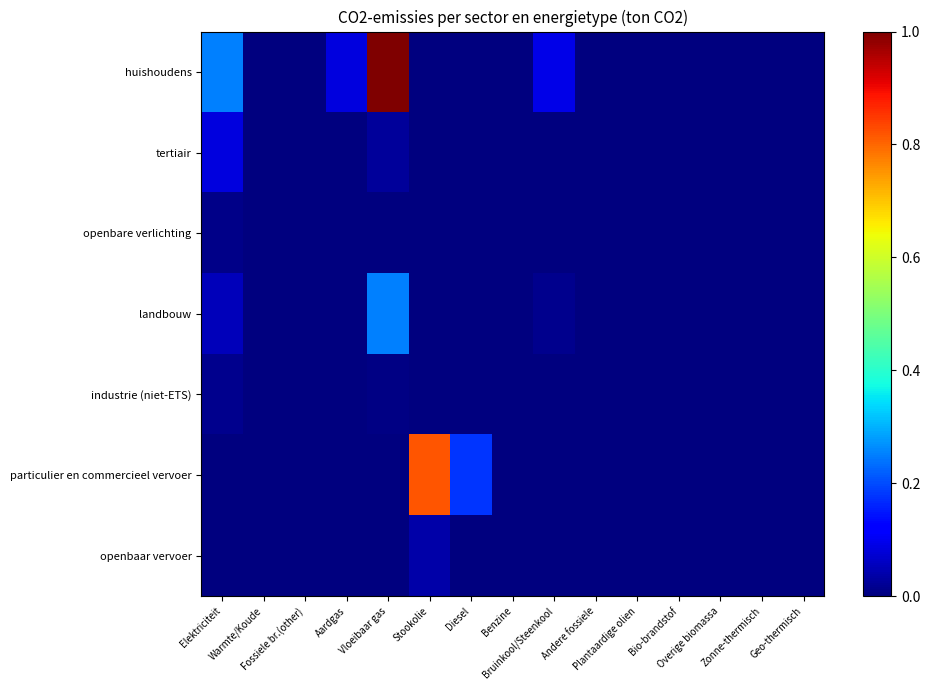

Reading left to right, list all the values displayed in this chart.

huishoudens: Elektriciteit=0.3	Warmte/Koude=0.0	Fossiele br.(other)=0.0	Aardgas=0.1	Vloeibaar gas=1.0	Stookolie=0.0	Diesel=0.0	Benzine=0.0	Bruinkool/Steenkool=0.1	Andere fossiele=0.0	Plantaardige olien=0.0	Bio-brandstof=0.0	Overige biomassa=0.0	Zonne-thermisch=0.0	Geo-thermisch=0.0
tertiair: Elektriciteit=0.1	Warmte/Koude=0.0	Fossiele br.(other)=0.0	Aardgas=0.0	Vloeibaar gas=0.0	Stookolie=0.0	Diesel=0.0	Benzine=0.0	Bruinkool/Steenkool=0.0	Andere fossiele=0.0	Plantaardige olien=0.0	Bio-brandstof=0.0	Overige biomassa=0.0	Zonne-thermisch=0.0	Geo-thermisch=0.0
openbare verlichting: Elektriciteit=0.0	Warmte/Koude=0.0	Fossiele br.(other)=0.0	Aardgas=0.0	Vloeibaar gas=0.0	Stookolie=0.0	Diesel=0.0	Benzine=0.0	Bruinkool/Steenkool=0.0	Andere fossiele=0.0	Plantaardige olien=0.0	Bio-brandstof=0.0	Overige biomassa=0.0	Zonne-thermisch=0.0	Geo-thermisch=0.0
landbouw: Elektriciteit=0.1	Warmte/Koude=0.0	Fossiele br.(other)=0.0	Aardgas=0.0	Vloeibaar gas=0.3	Stookolie=0.0	Diesel=0.0	Benzine=0.0	Bruinkool/Steenkool=0.0	Andere fossiele=0.0	Plantaardige olien=0.0	Bio-brandstof=0.0	Overige biomassa=0.0	Zonne-thermisch=0.0	Geo-thermisch=0.0
industrie (niet-ETS): Elektriciteit=0.0	Warmte/Koude=0.0	Fossiele br.(other)=0.0	Aardgas=0.0	Vloeibaar gas=0.0	Stookolie=0.0	Diesel=0.0	Benzine=0.0	Bruinkool/Steenkool=0.0	Andere fossiele=0.0	Plantaardige olien=0.0	Bio-brandstof=0.0	Overige biomassa=0.0	Zonne-thermisch=0.0	Geo-thermisch=0.0
particulier en commercieel vervoer: Elektriciteit=0.0	Warmte/Koude=0.0	Fossiele br.(other)=0.0	Aardgas=0.0	Vloeibaar gas=0.0	Stookolie=0.8	Diesel=0.2	Benzine=0.0	Bruinkool/Steenkool=0.0	Andere fossiele=0.0	Plantaardige olien=0.0	Bio-brandstof=0.0	Overige biomassa=0.0	Zonne-thermisch=0.0	Geo-thermisch=0.0
openbaar vervoer: Elektriciteit=0.0	Warmte/Koude=0.0	Fossiele br.(other)=0.0	Aardgas=0.0	Vloeibaar gas=0.0	Stookolie=0.0	Diesel=0.0	Benzine=0.0	Bruinkool/Steenkool=0.0	Andere fossiele=0.0	Plantaardige olien=0.0	Bio-brandstof=0.0	Overige biomassa=0.0	Zonne-thermisch=0.0	Geo-thermisch=0.0